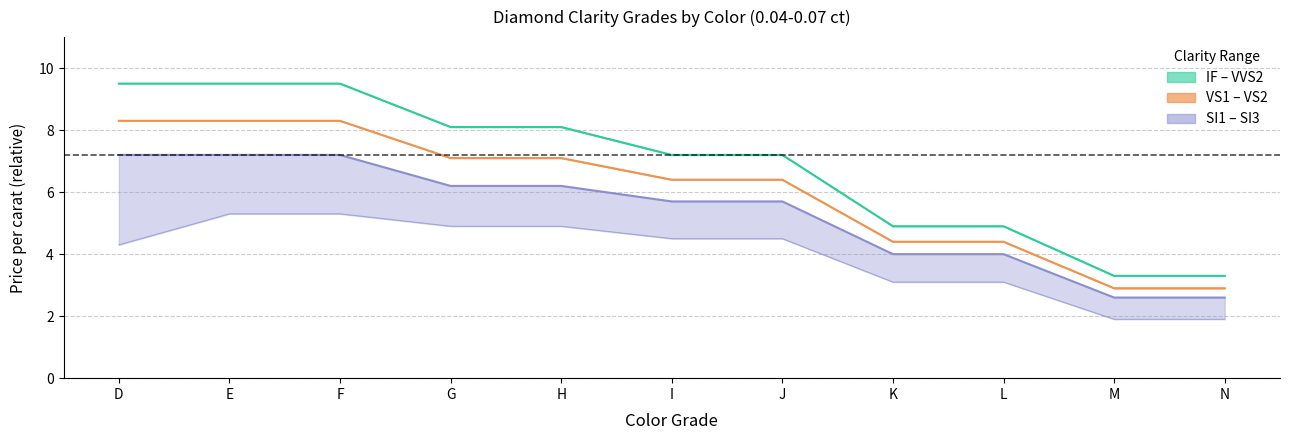

True or false: IF and VVS2 cross at least once.

False